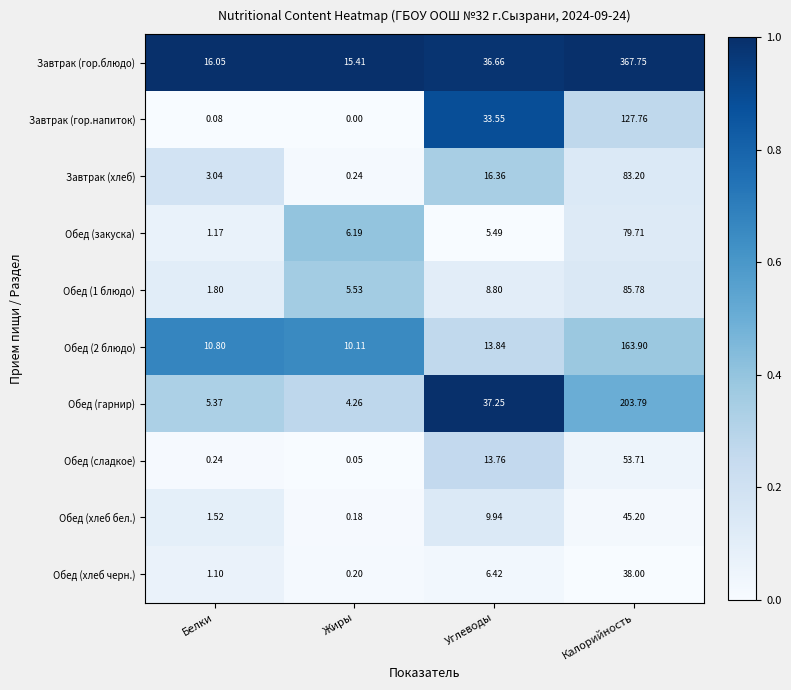

Between Жиры and Калорийность, which series saw the biggest shift?

Завтрак (гор.блюдо)